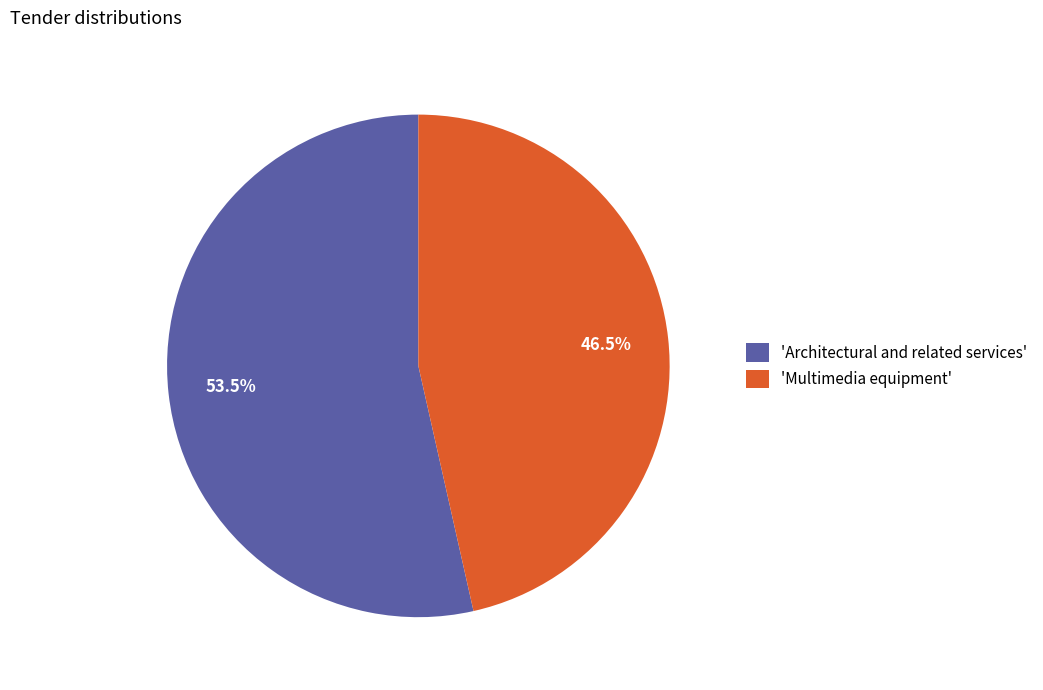

Which slice is the largest?

'Architectural and related services'